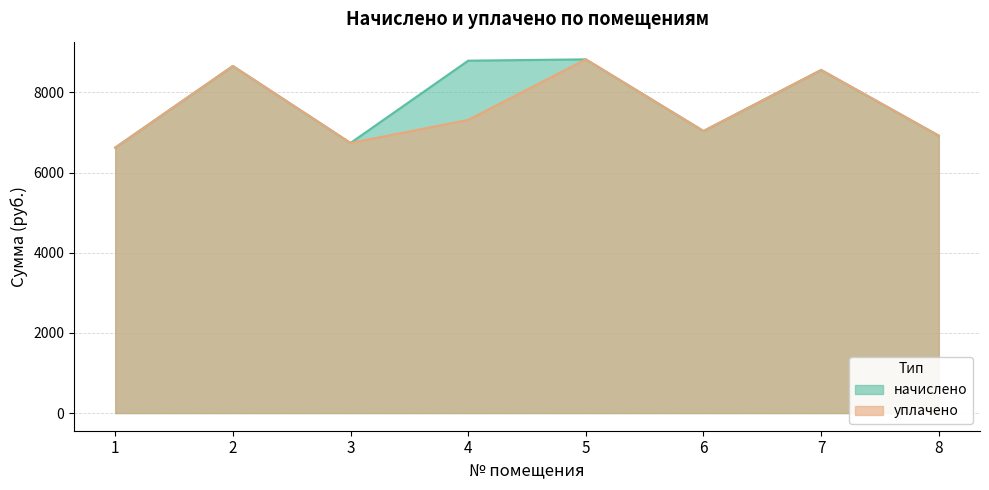

How many lines are shown in the chart?

2